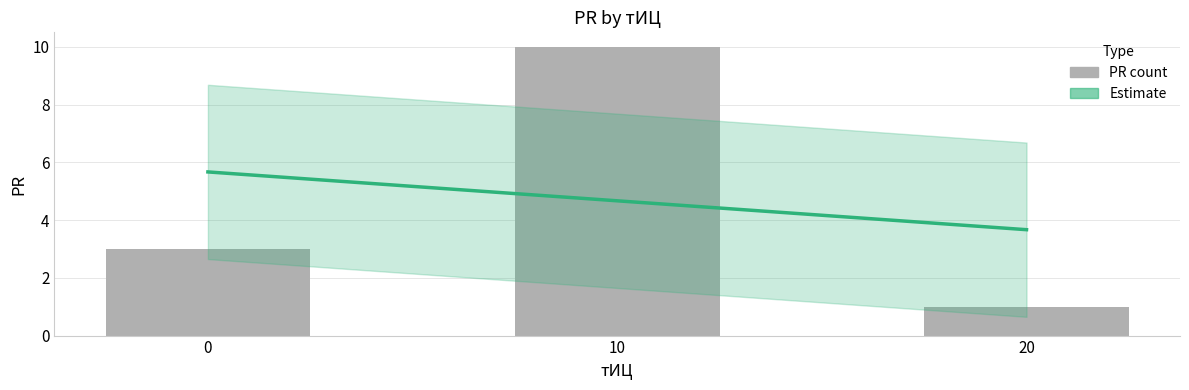

List the labels in order of value, largest first.

10, 0, 20